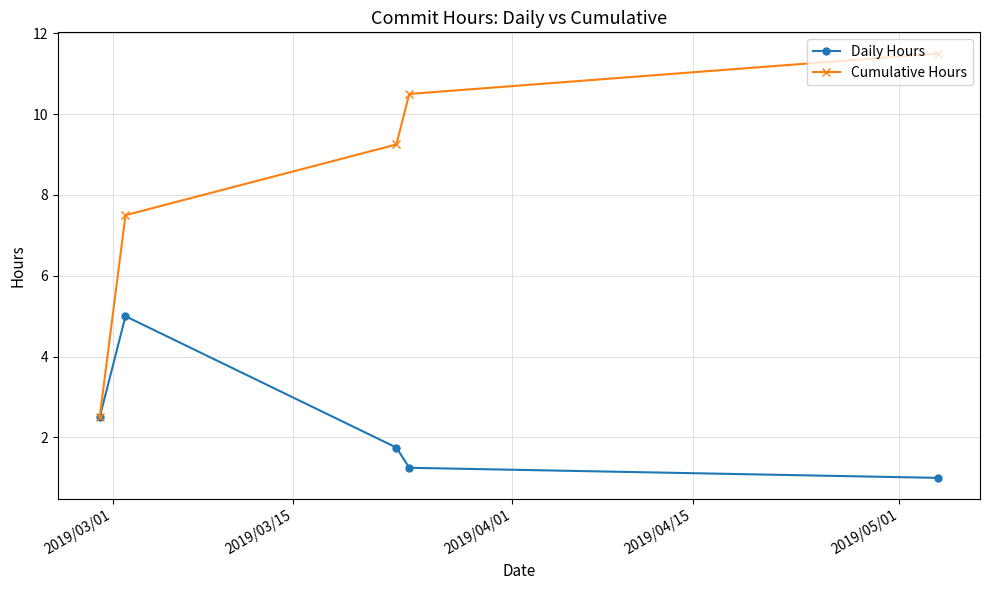

List the series in order of their overall mean, highest first.

Cumulative Hours, Daily Hours